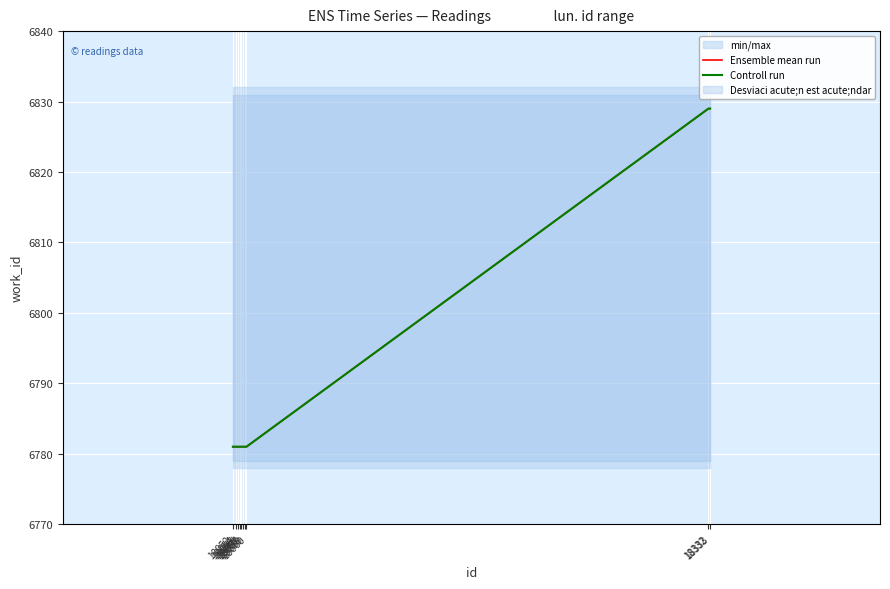

What is the approximate value of Ensemble mean run at 18052?

6781